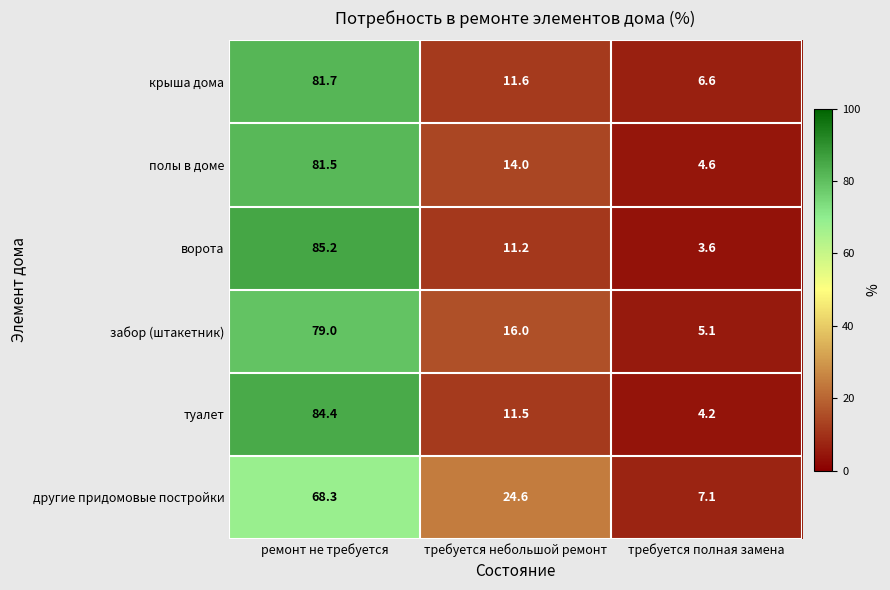

At which label does другие придомовые постройки first exceed 24?

ремонт не требуется